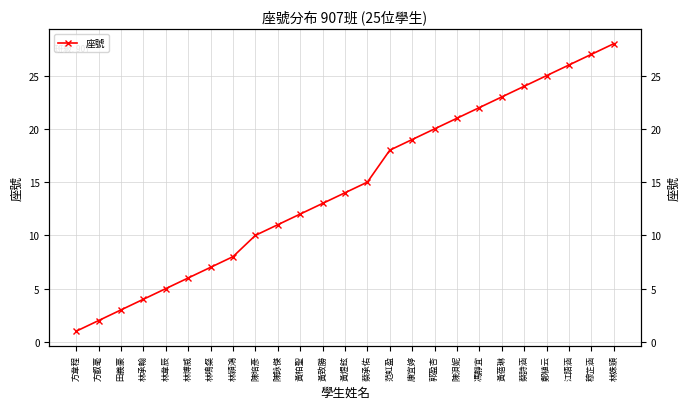

True or false: the data shows 22 at 黃致勝.

False